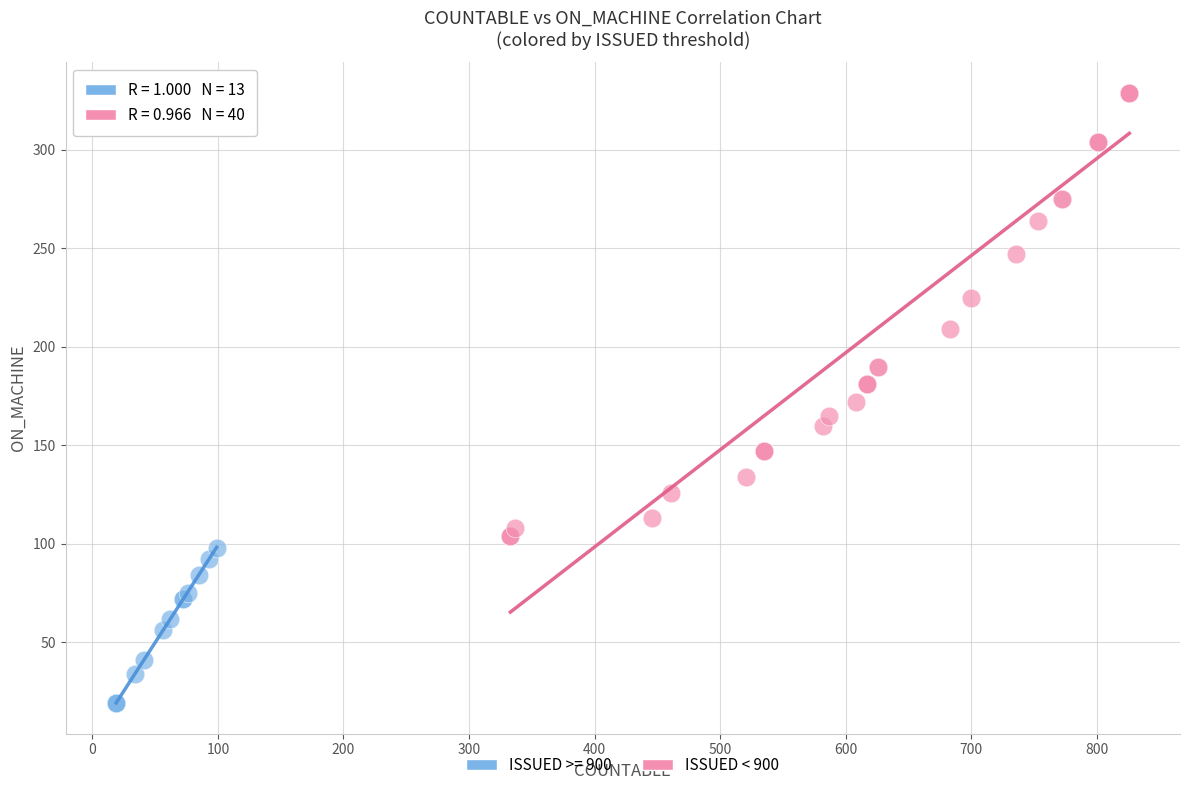

Which series reaches the maximum Y coordinate?

ISSUED < 900